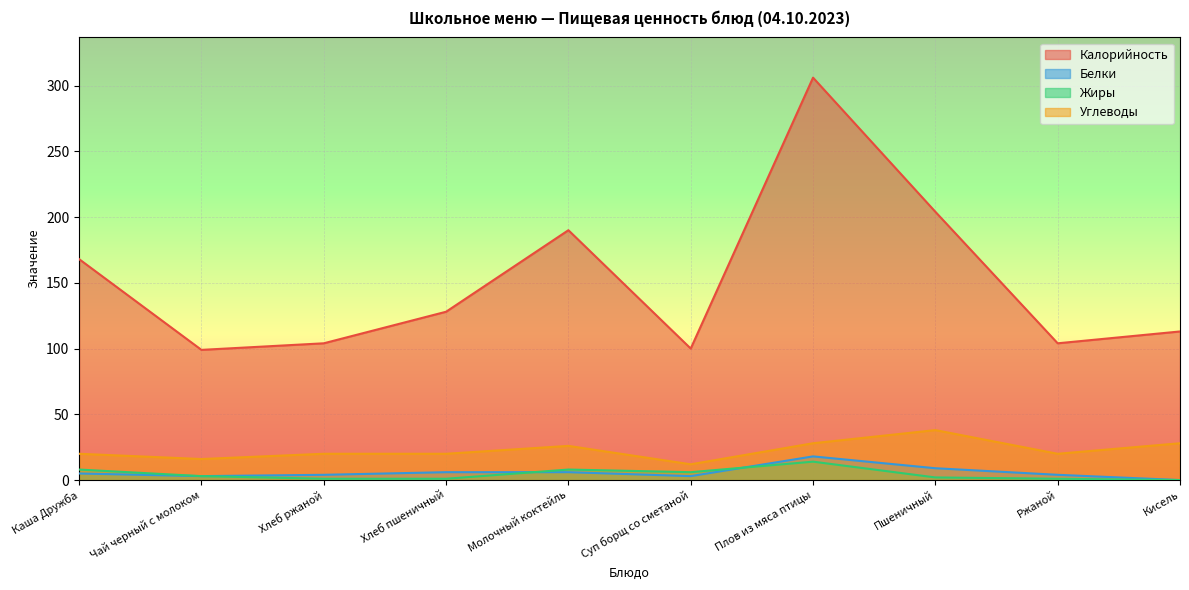

Which label corresponds to the smallest value in the chart?

Кисель